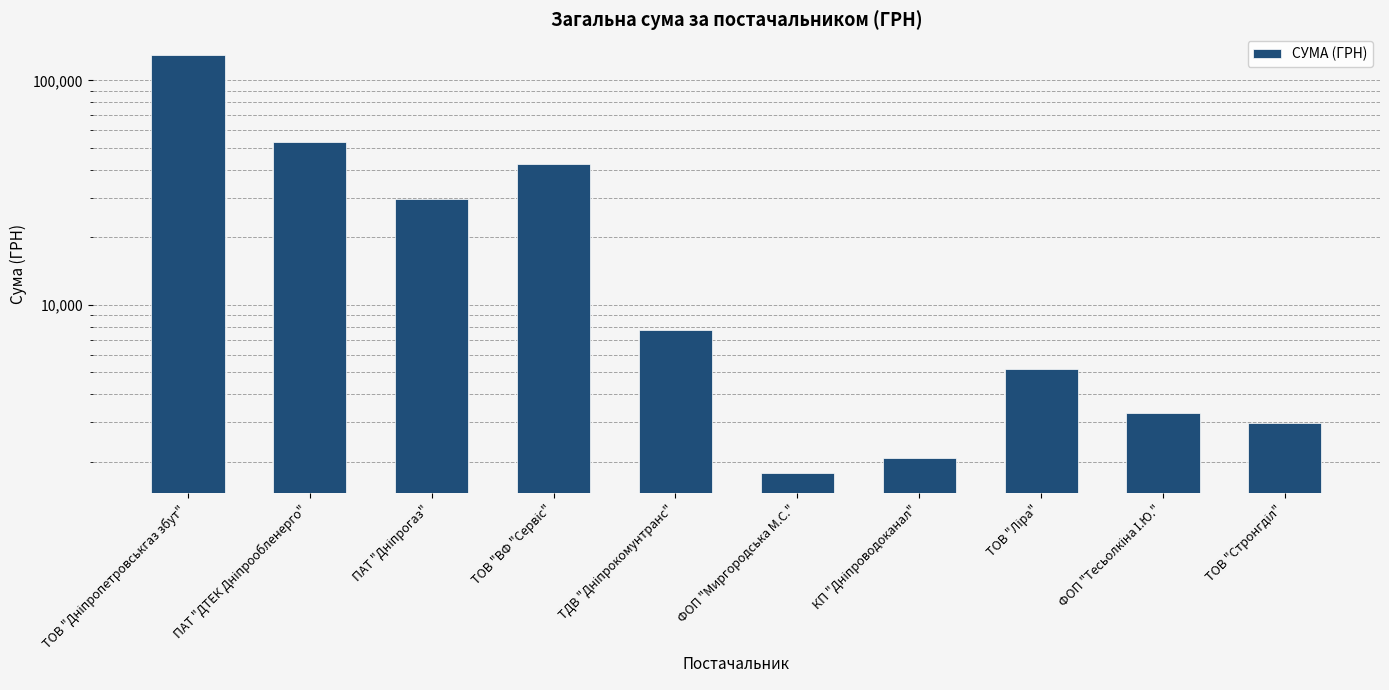

What is the smallest value displayed?

1787.4